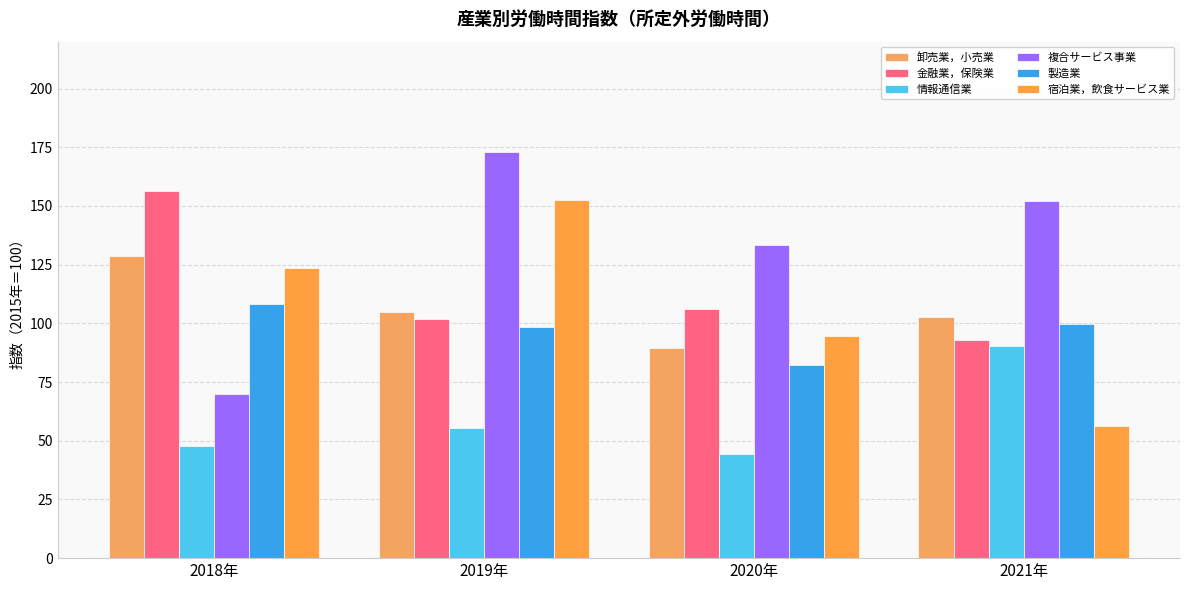

The 製造業 series shows 82.3 at 2020年. True or false?

True